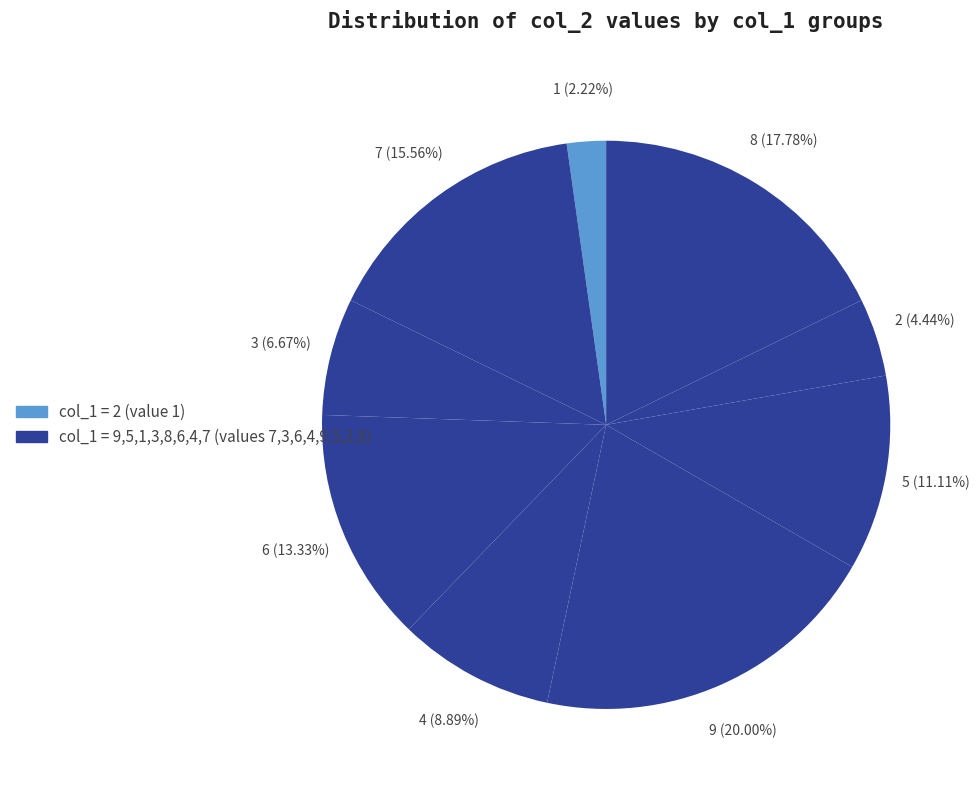

Count the number of slices in the pie.

9